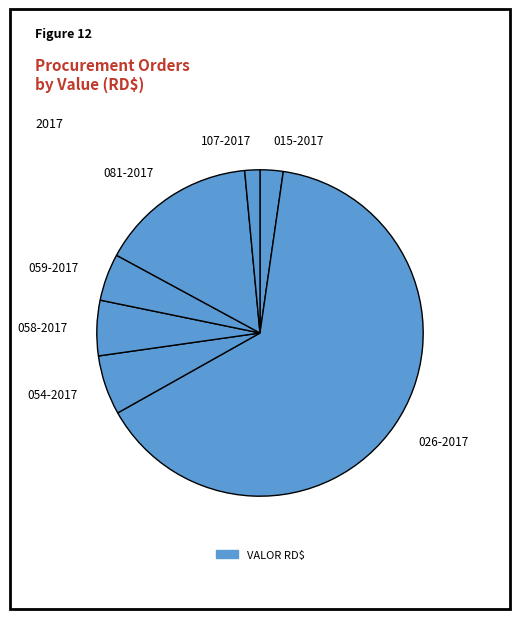

How many slices are in this pie chart?

7